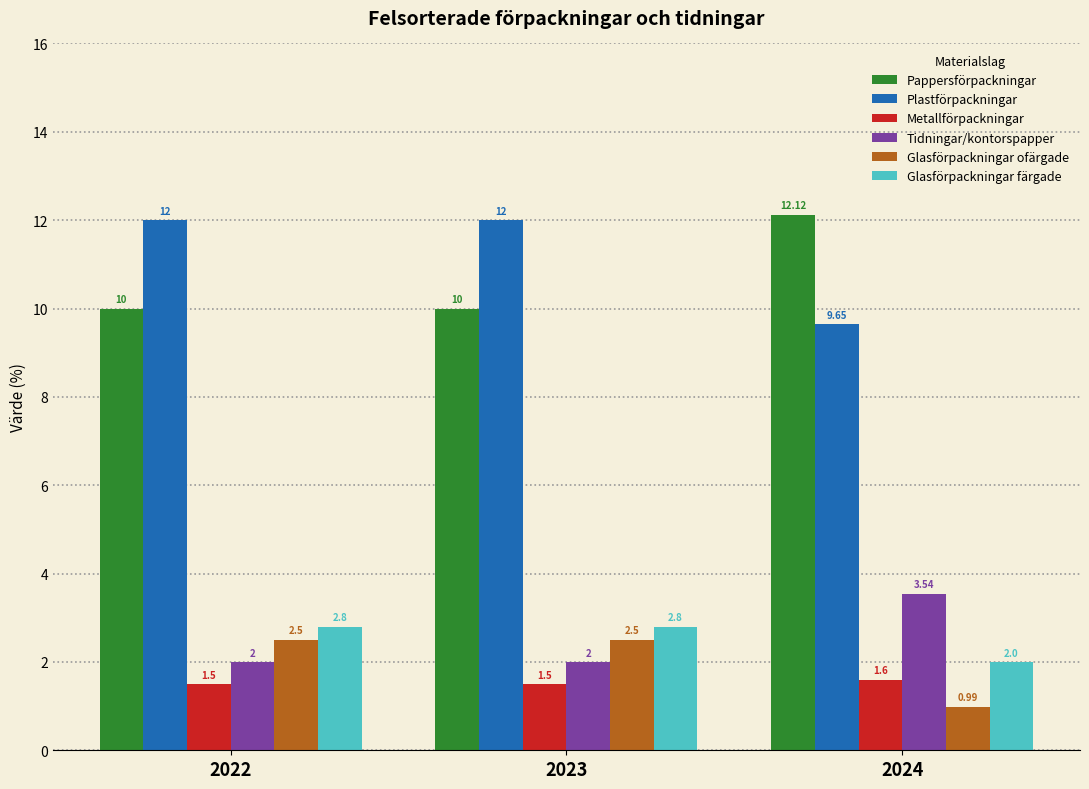

Does the chart contain any negative values?

No